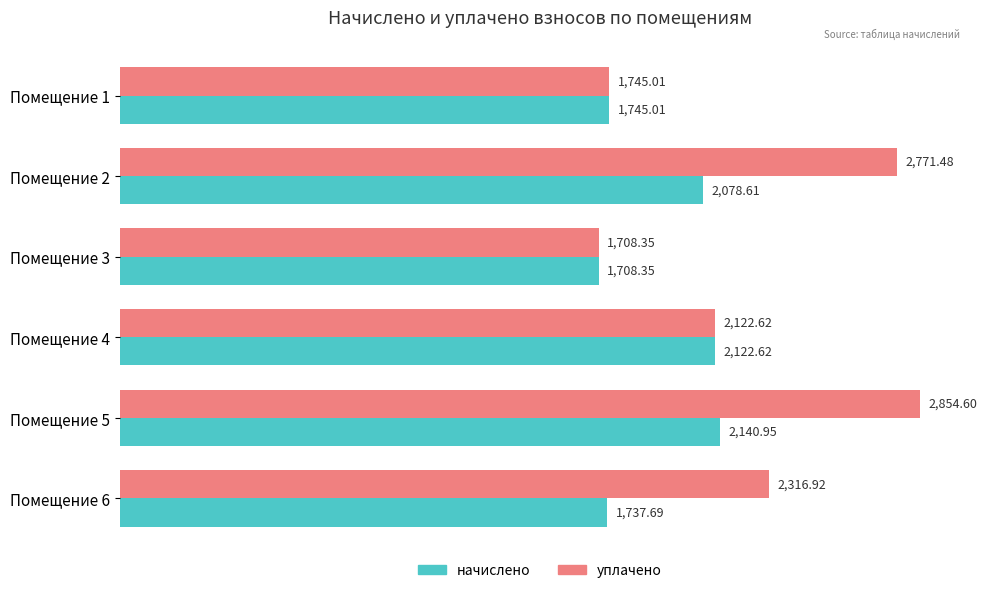

Which label corresponds to the largest value in the chart?

Помещение 5